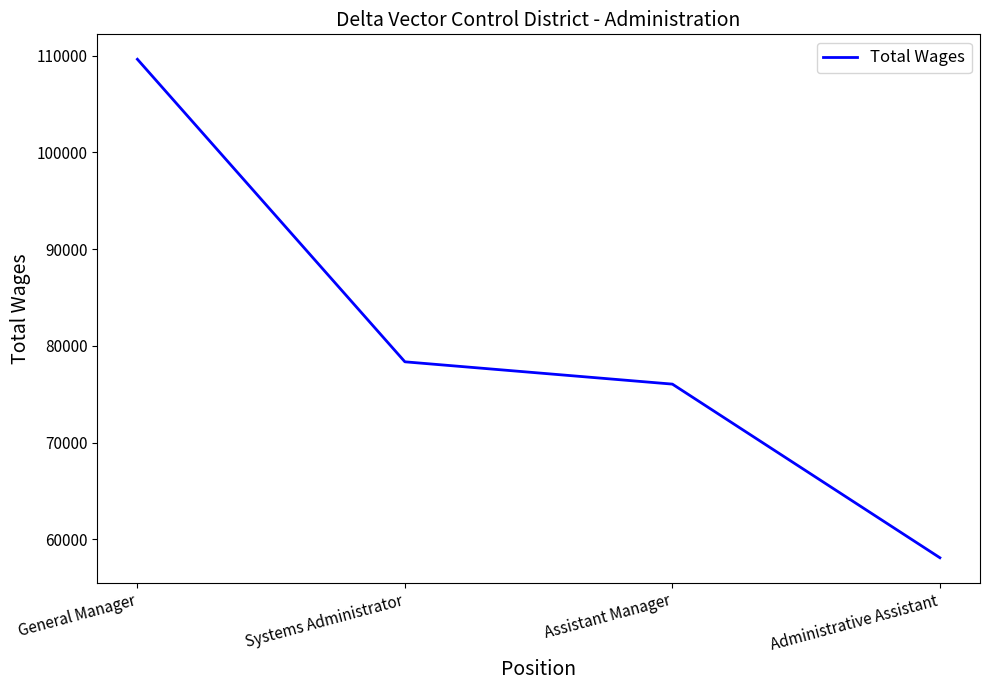

Which category has the highest value across all series?

General Manager